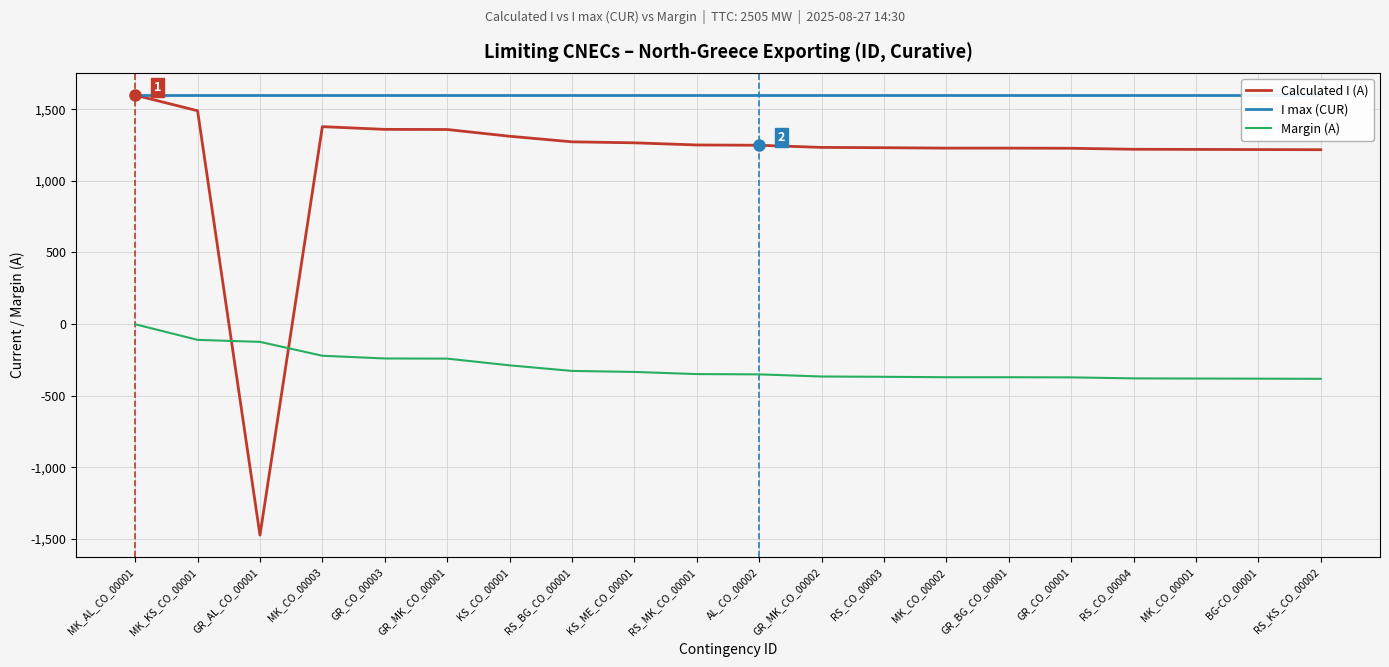

What is the difference between the Margin (A) values at RS_CO_00004 and MK_KS_CO_00001?

269